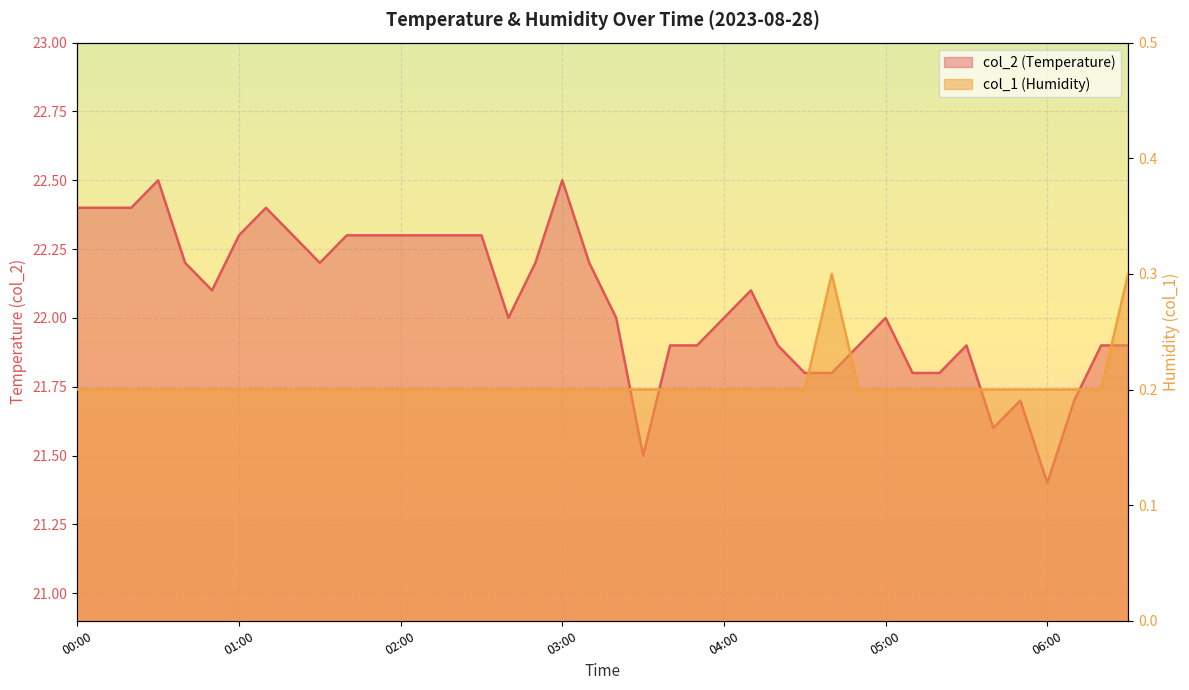

At which category is the sum across all series the highest?

00:30